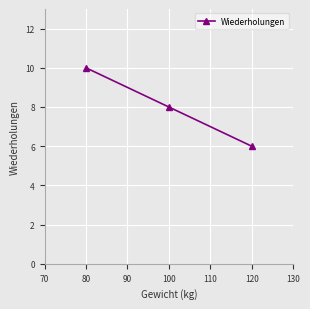

What is the approximate value at 120?

6